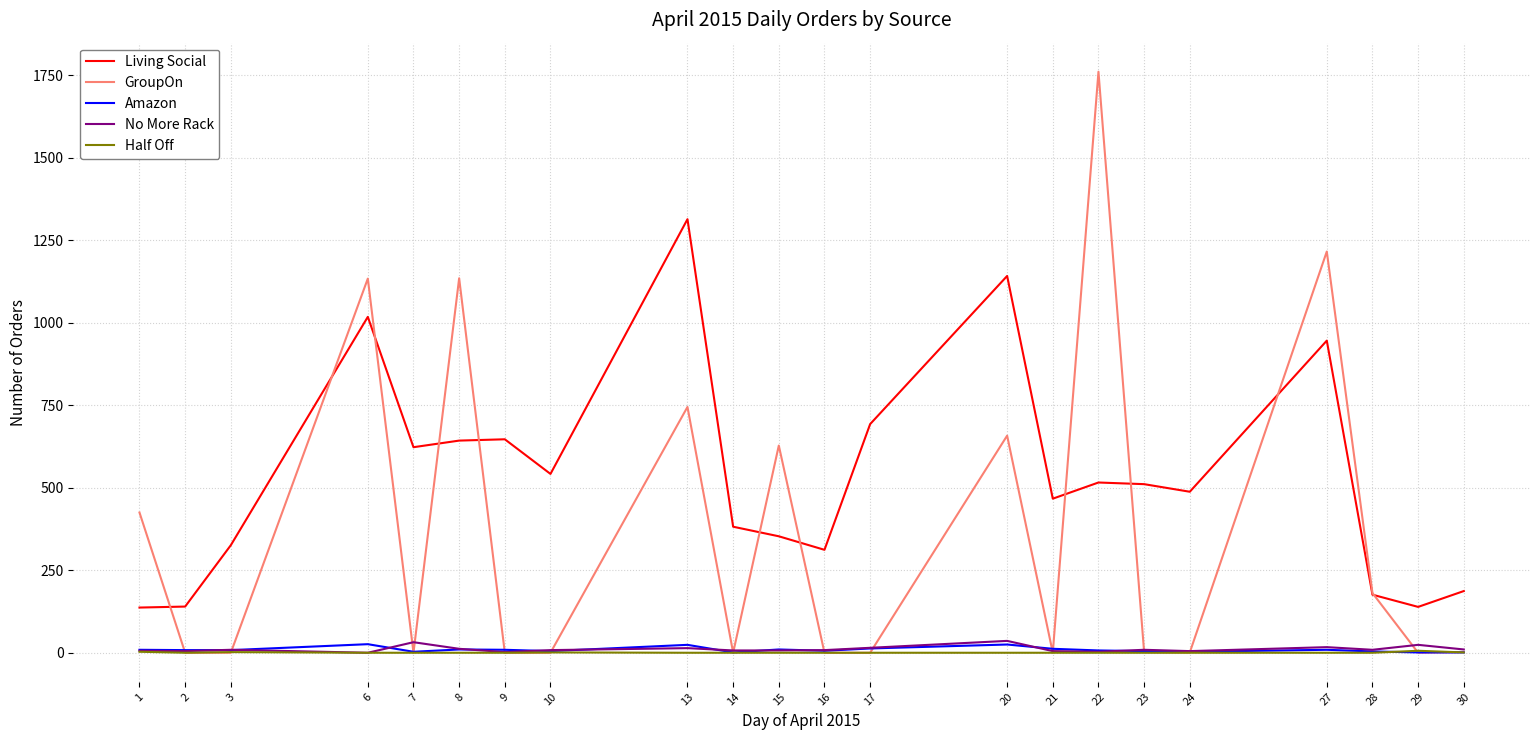

Which series has the largest total across all categories?

Living Social